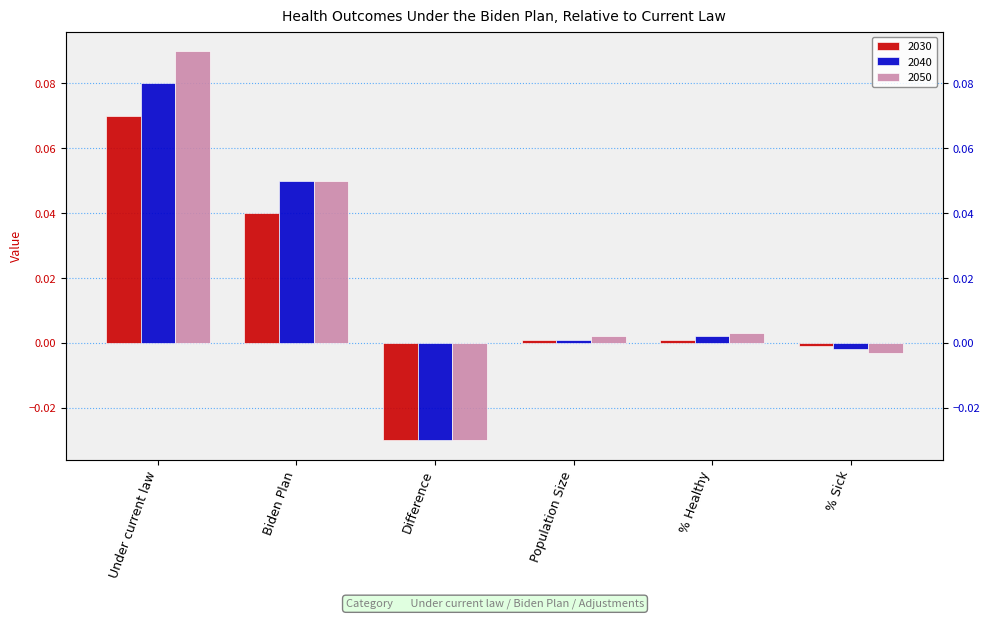

Rank the series at % Healthy from lowest to highest value.

2030, 2040, 2050